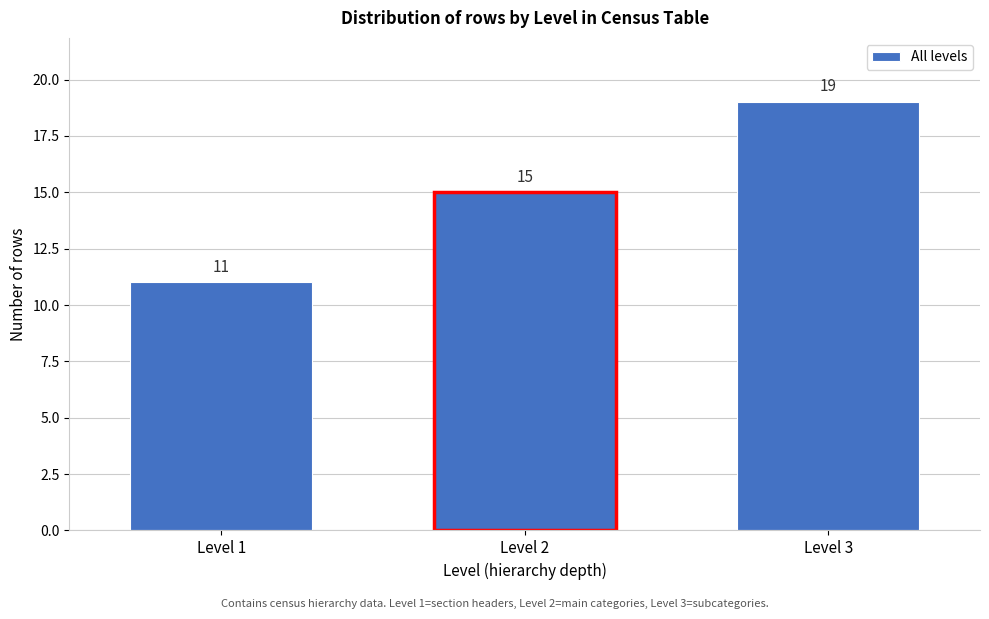

Reading right to left, list all the values displayed in this chart.

Level 3=19	Level 2=15	Level 1=11